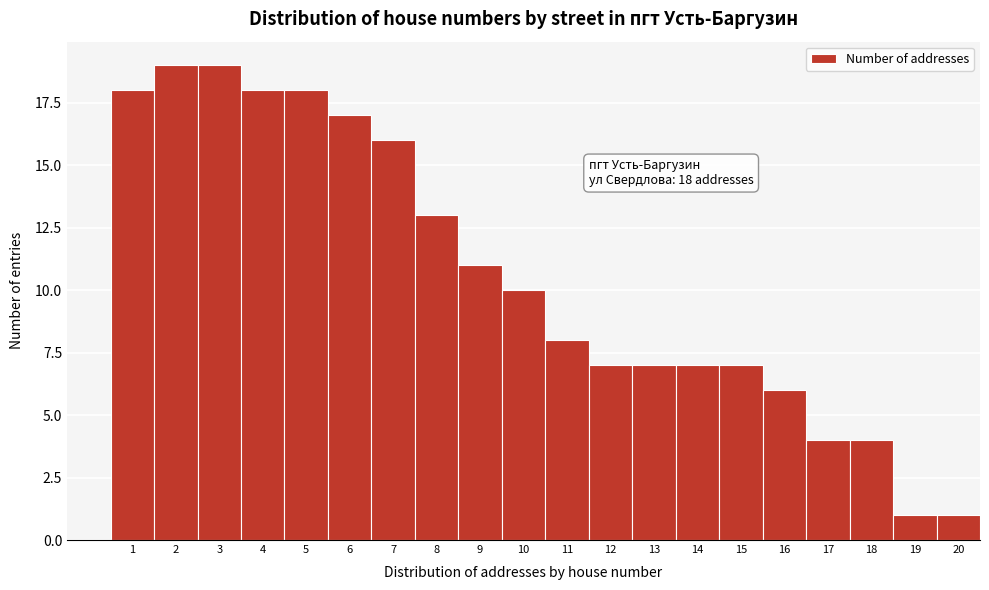

Reading left to right, list all the values displayed in this chart.

18	19	19	18	18	17	16	13	11	10	8	7	7	7	7	6	4	4	1	1